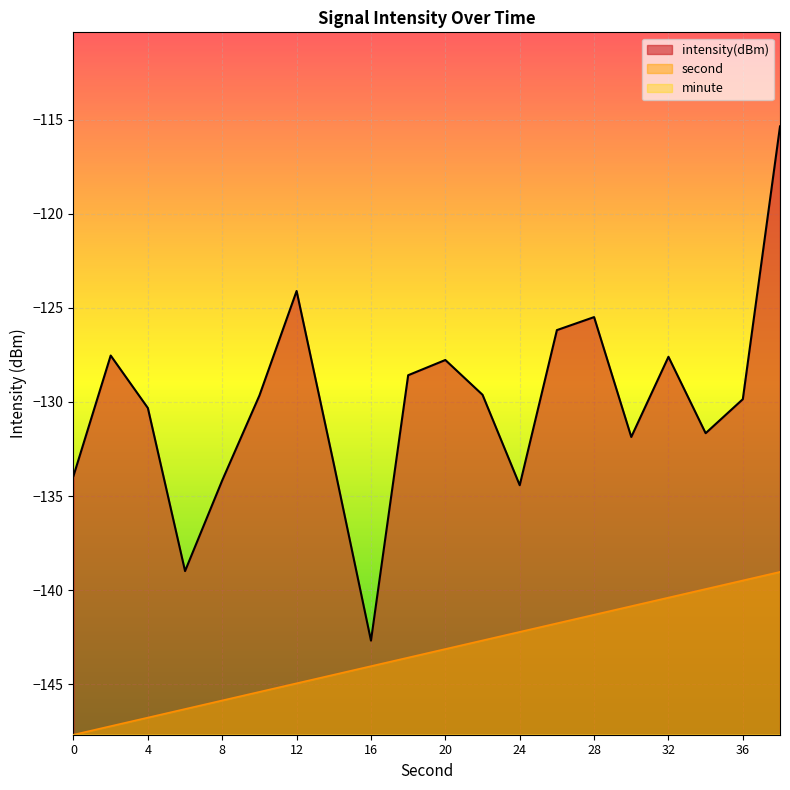

At which label does intensity(dBm) reach its peak?

38